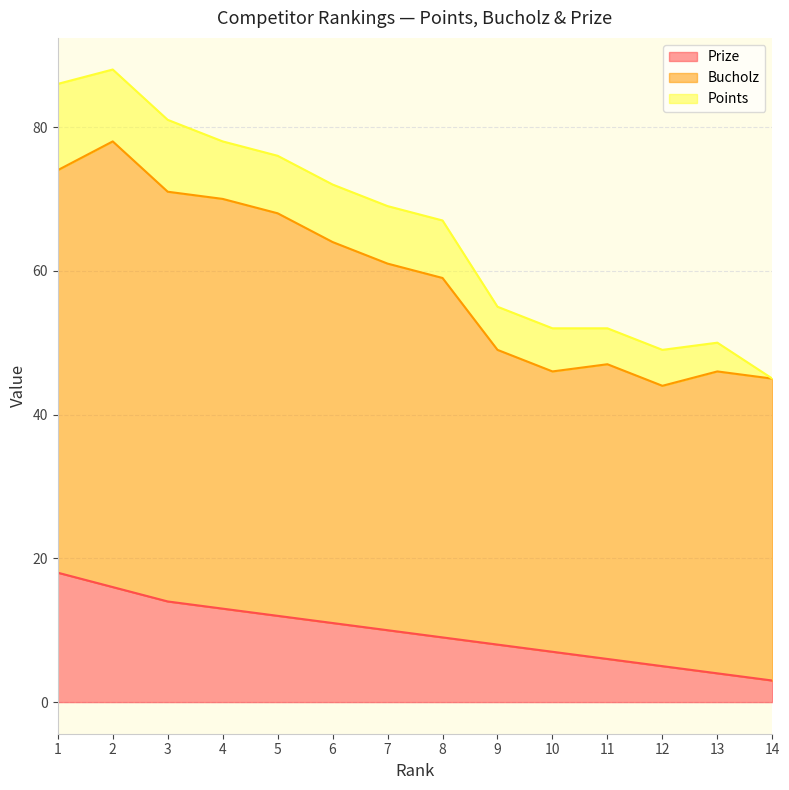

What is the total value across all series at 8?

67